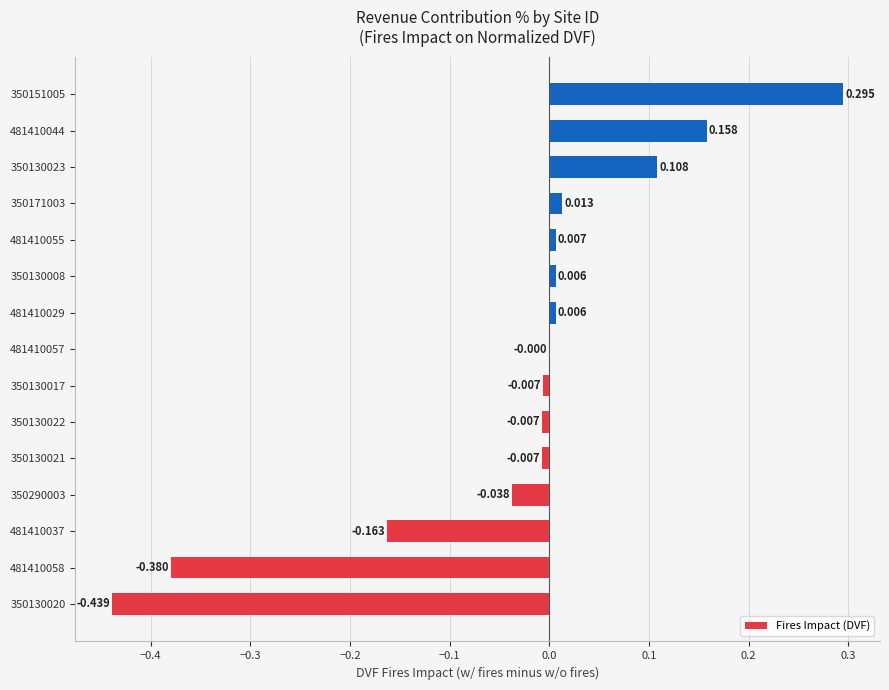

What is the difference between the maximum and minimum values?

0.7